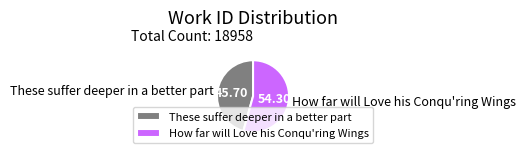

Which category has the smallest portion of the pie?

These suffer deeper in a better part